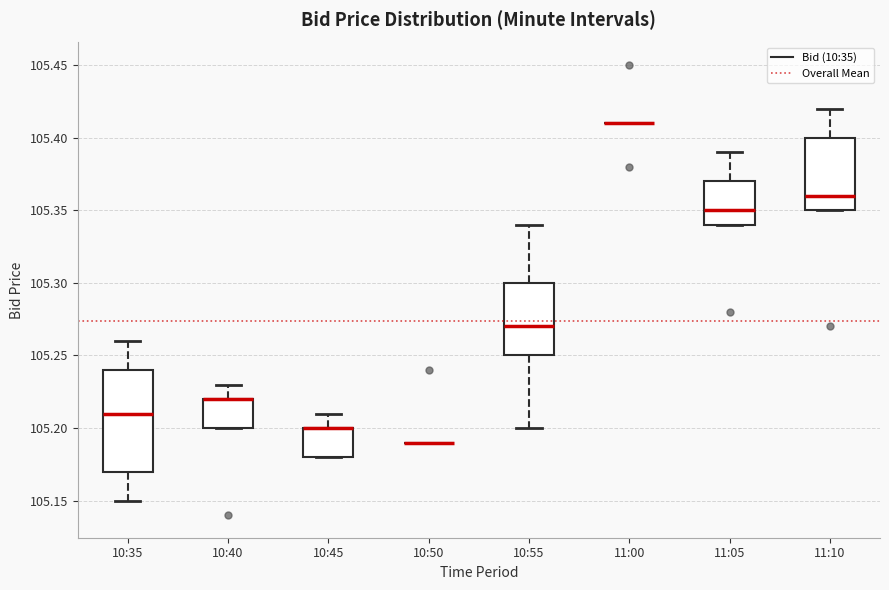

Where does the median line of the box for 10:35 sit on the y-axis? The values are not printed on the chart, so give them approximately, as read against the axis.

105.21